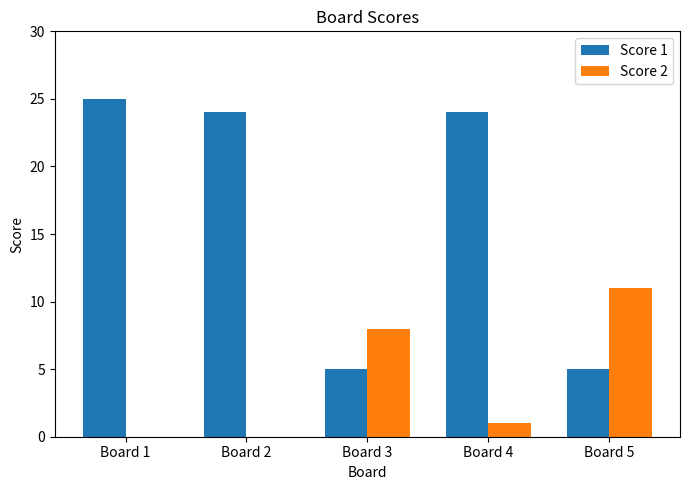

At which label is Score 2 closest to 5?

Board 3